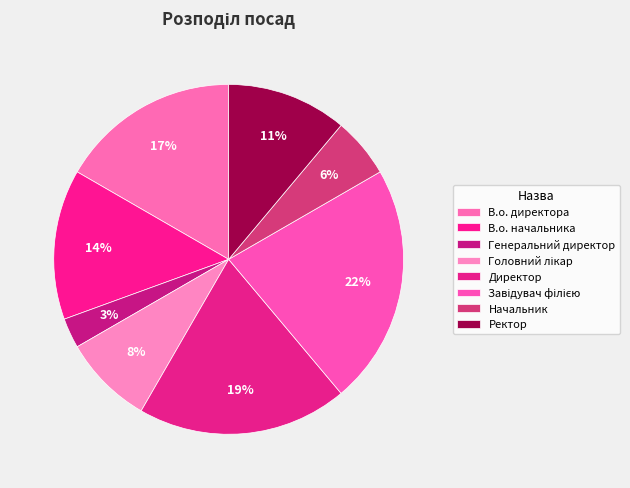

How many segments does this pie chart have?

8